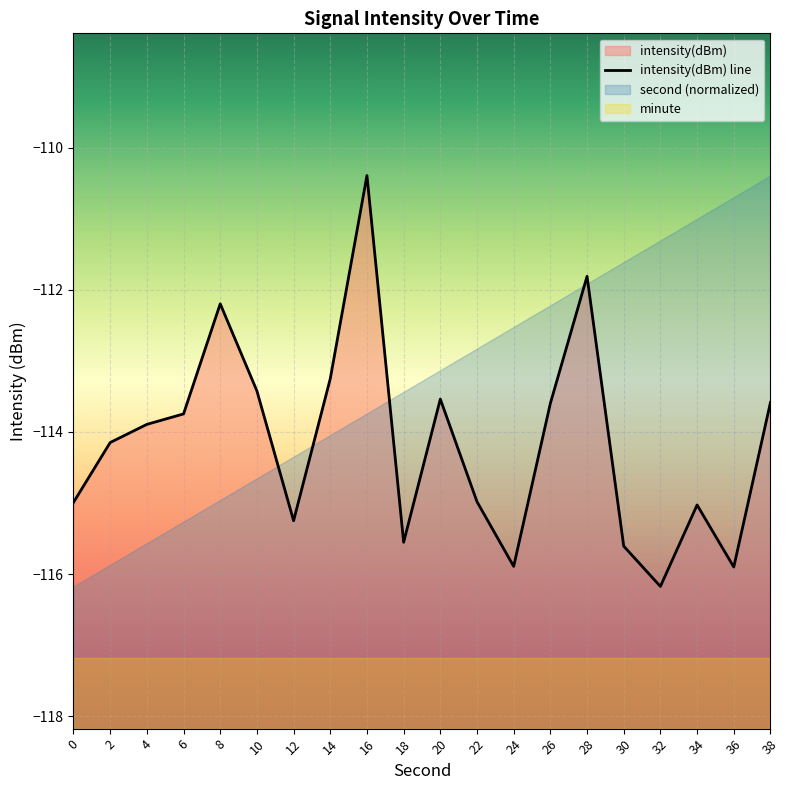

Where is the first local minimum?

12